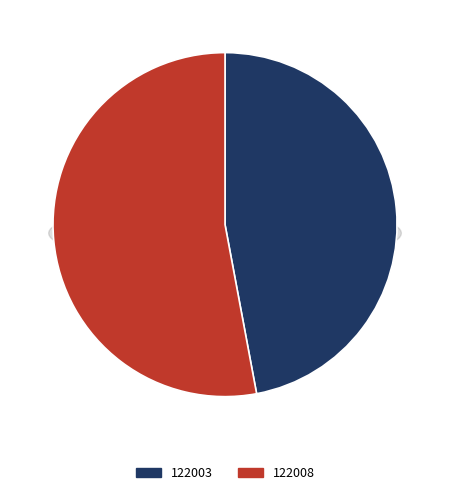

What is the smallest slice in the pie chart?

122003